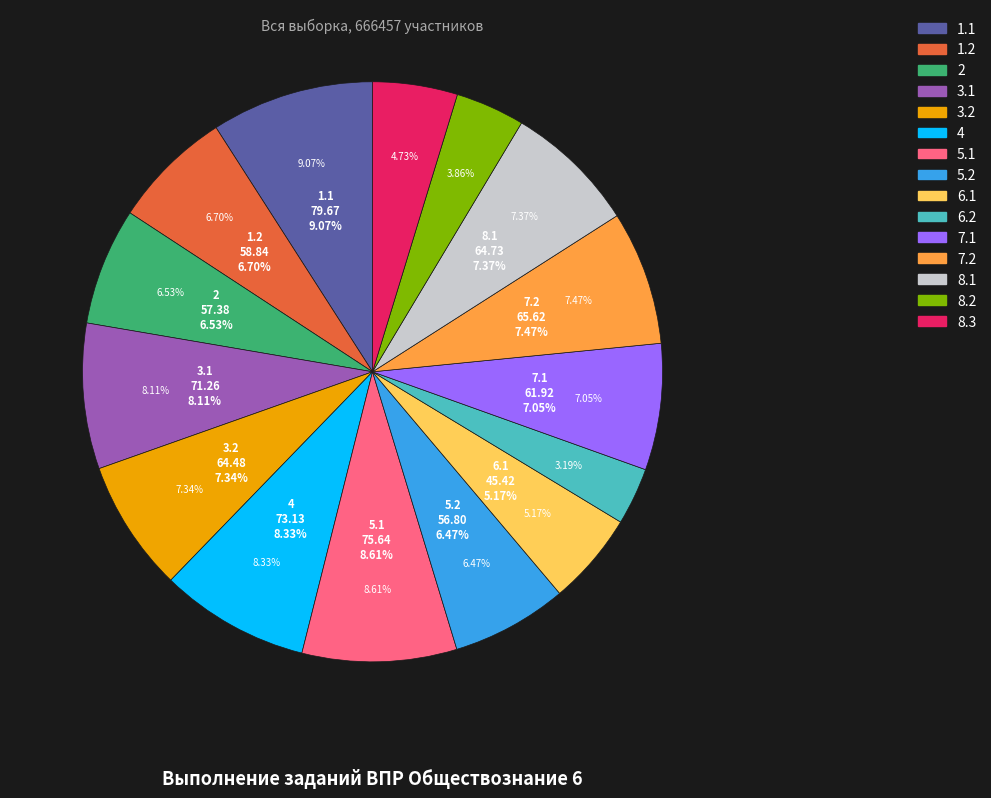

Does 5.2 account for over 50% of the chart?

No